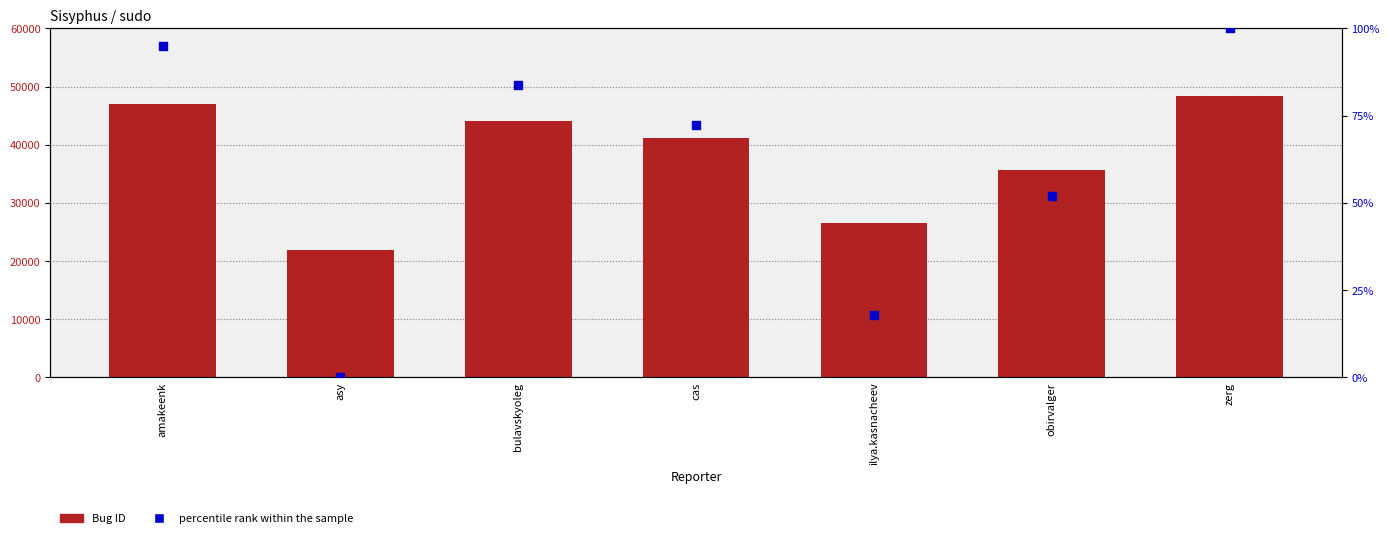

At which category is the sum across all series the highest?

zerg